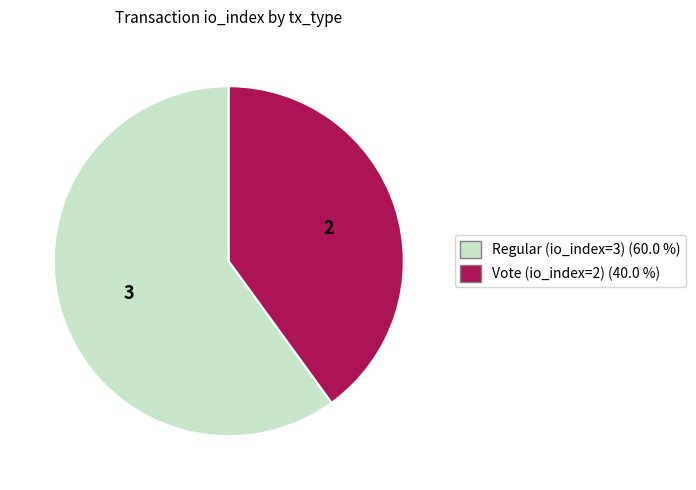

Does Vote (io_index=2) account for over 50% of the chart?

No